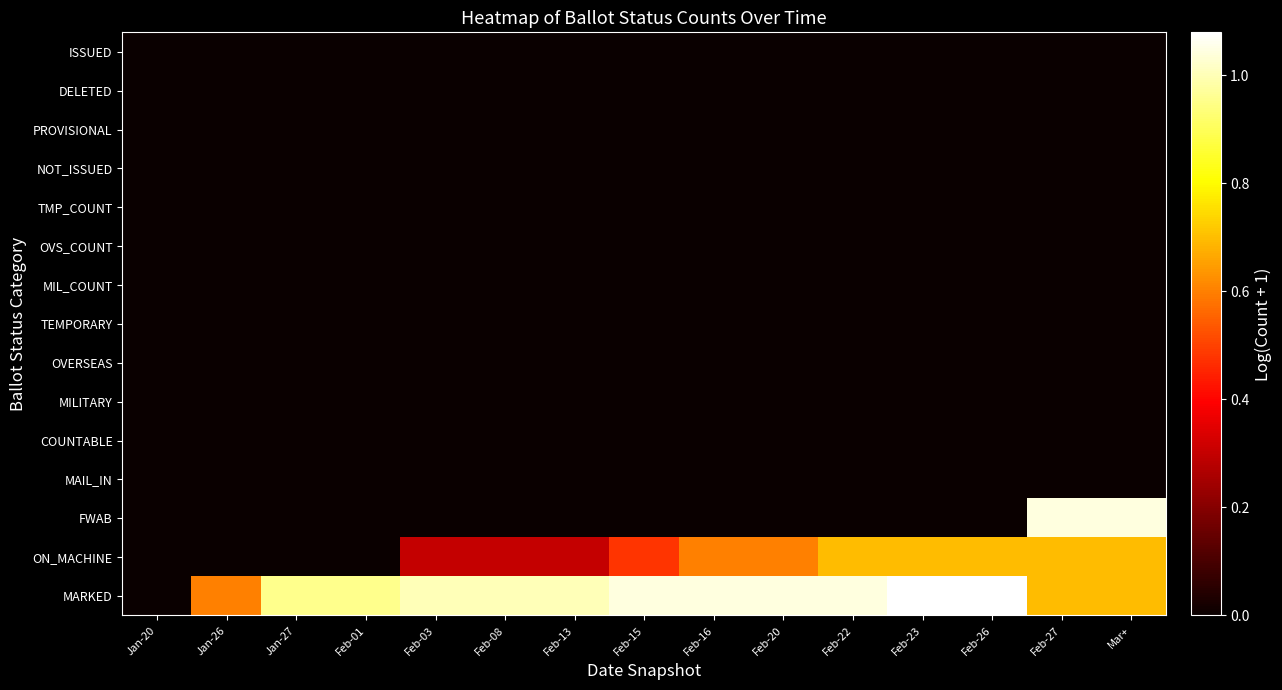

What is the greatest value displayed?

1.1